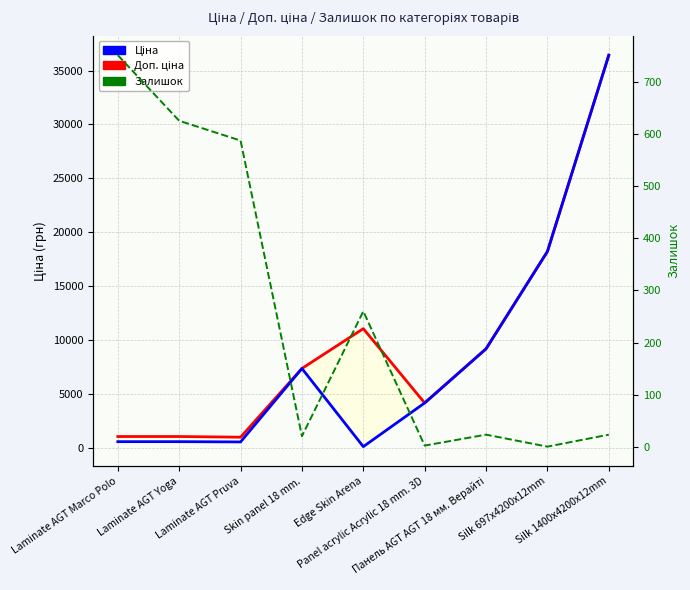

At which category does Залишок reach its first local peak?

Edge Skin Arena